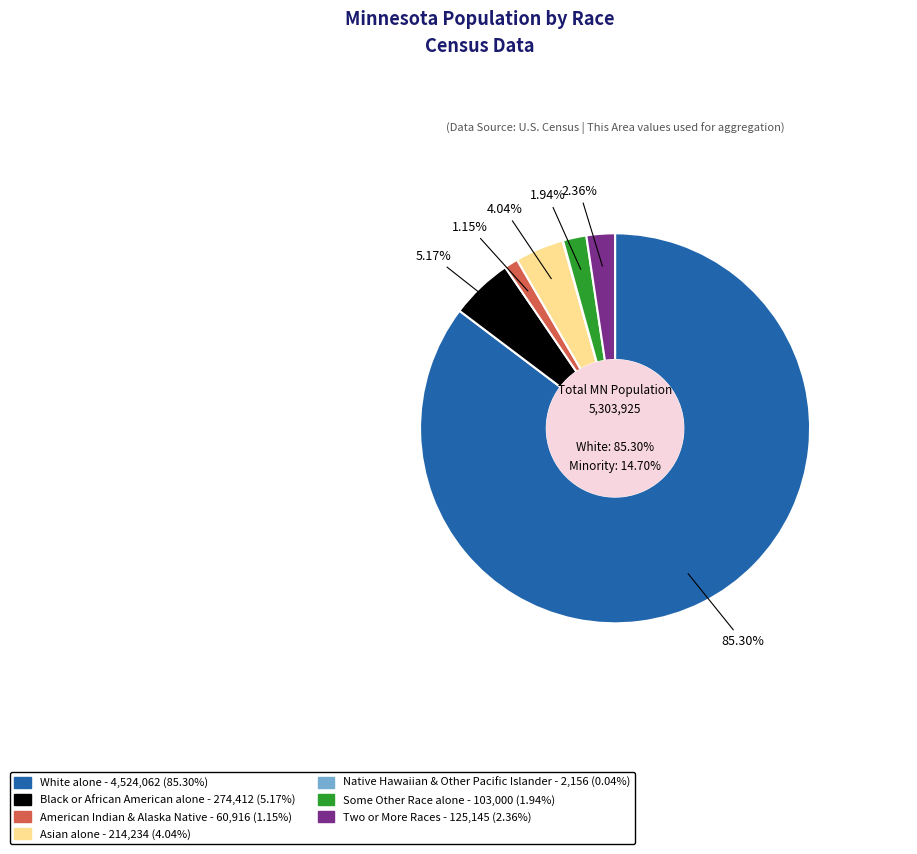

Does any single category account for the majority?

Yes